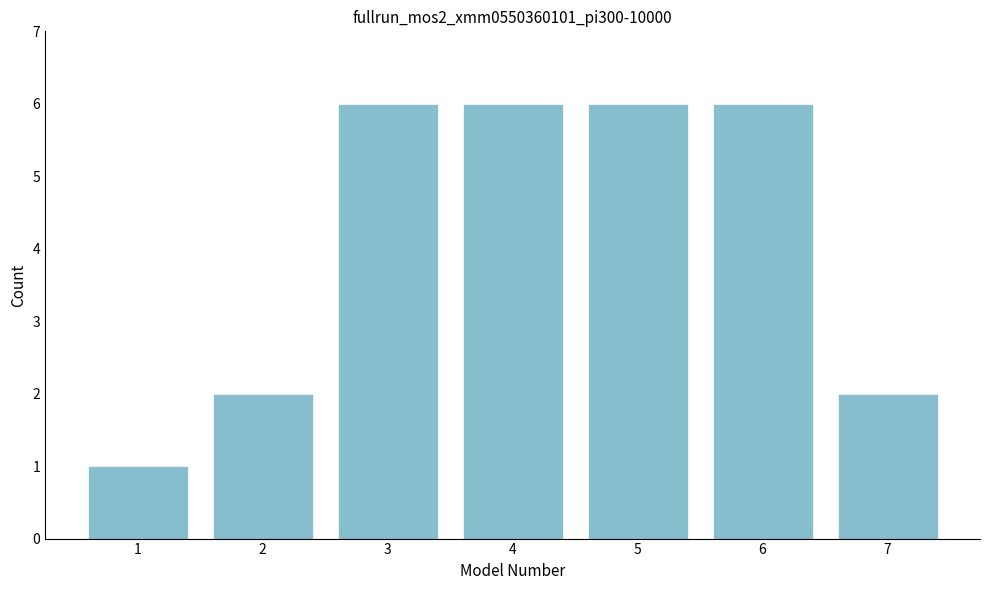

Reading right to left, list all the values displayed in this chart.

2	6	6	6	6	2	1